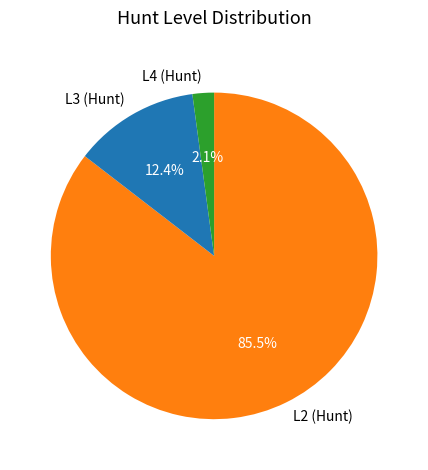

To the nearest percent, what portion does L3 (Hunt) represent?

12%